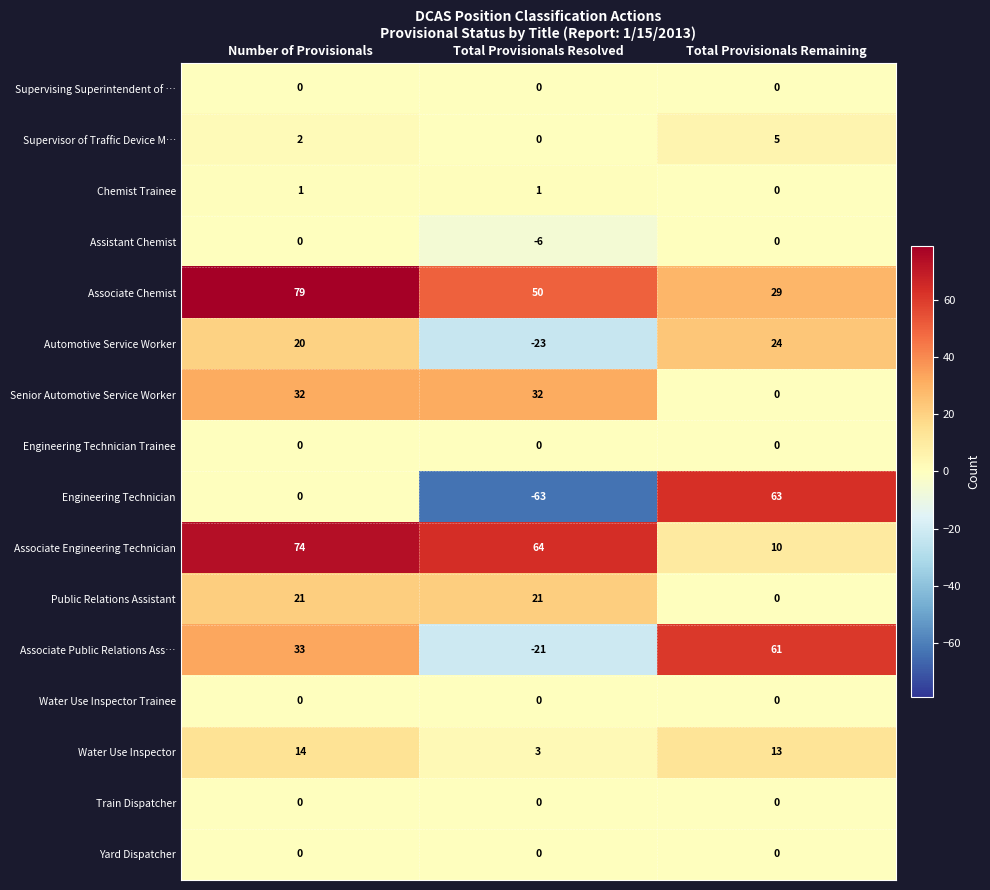

Which series changed the most between Total Provisionals Resolved and Total Provisionals Remaining?

Engineering Technician